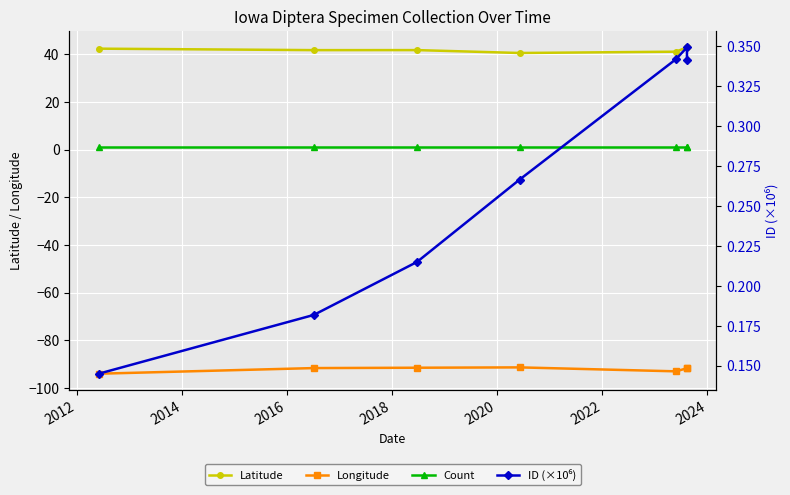

In Longitude, how many points are lower than both neighbors (excluding endpoints)?

1